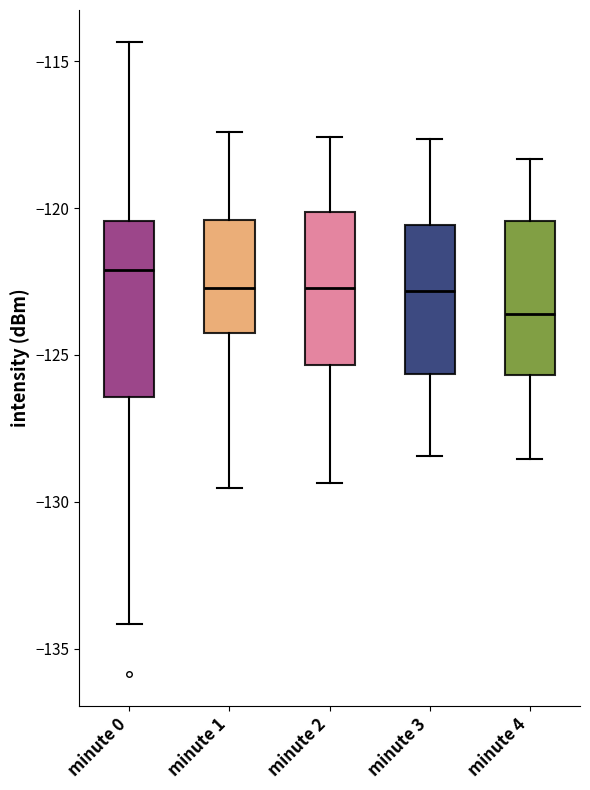

Where does the median line of the box for minute 3 sit on the y-axis? The values are not printed on the chart, so give them approximately, as read against the axis.

-123.0